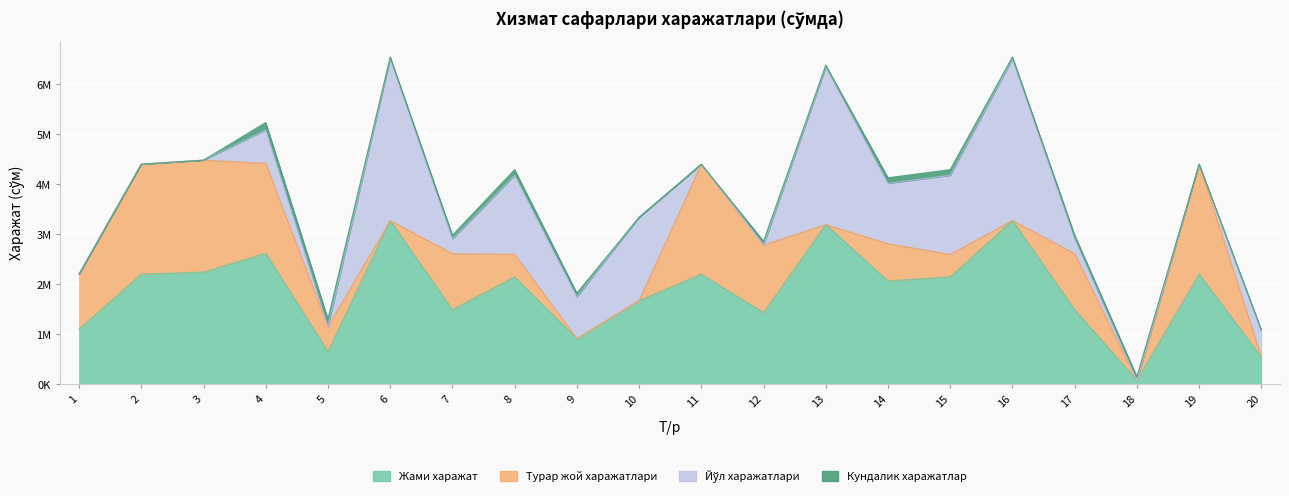

True or false: Йўл харажатлари has a value of 377520 at 10.

False